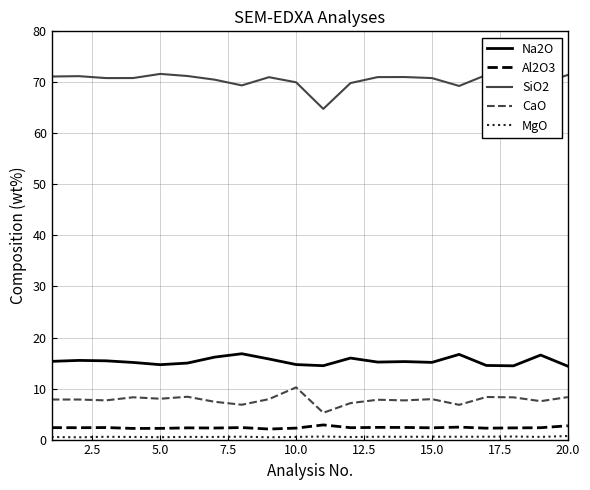

What is the difference between the maximum and minimum values in the SiO2 series?

6.9